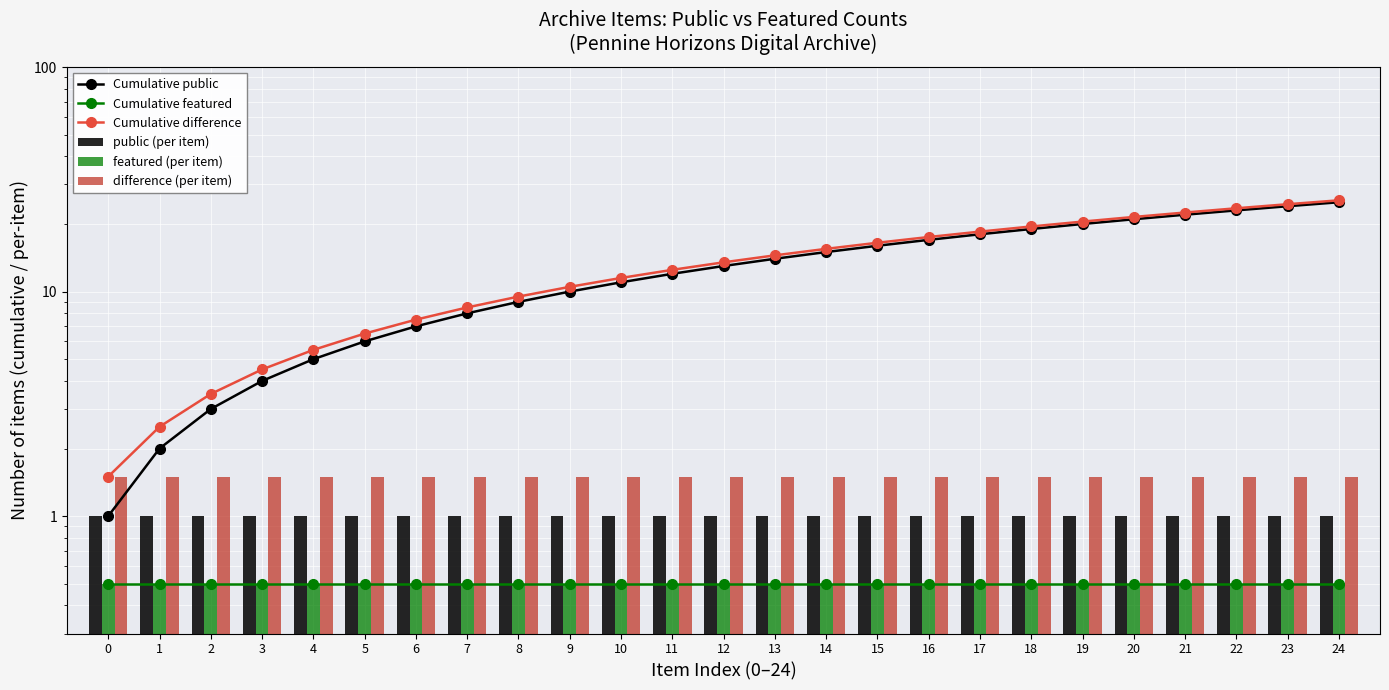

What is the value of the Cumulative difference bar at the 19th from the left?

19.5